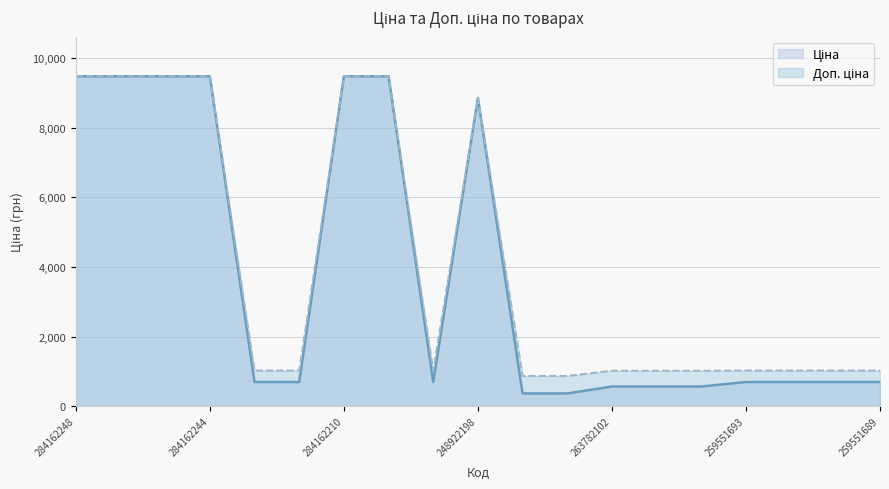

How many categories are shown in the chart?

19